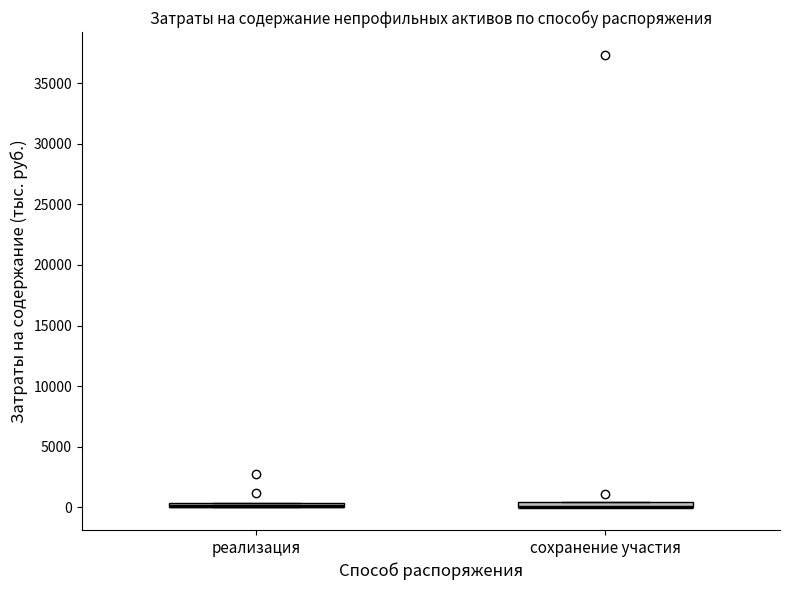

Where is the upper edge of the box for реализация on the y-axis? The values are not printed on the chart, so give them approximately, as read against the axis.

500